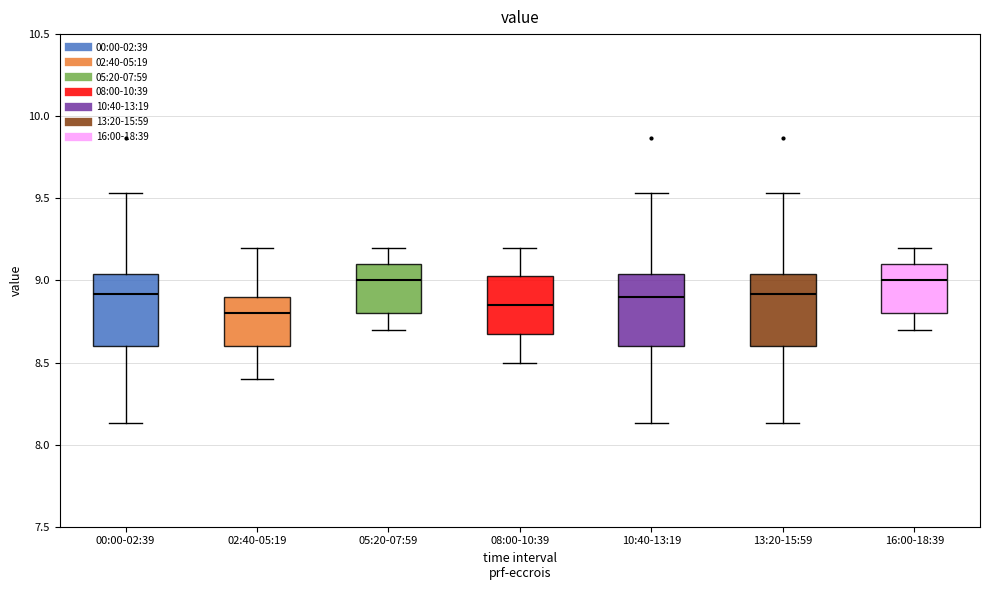

Where is the lower edge of the box for 05:20-07:59 on the y-axis? The values are not printed on the chart, so give them approximately, as read against the axis.

8.80